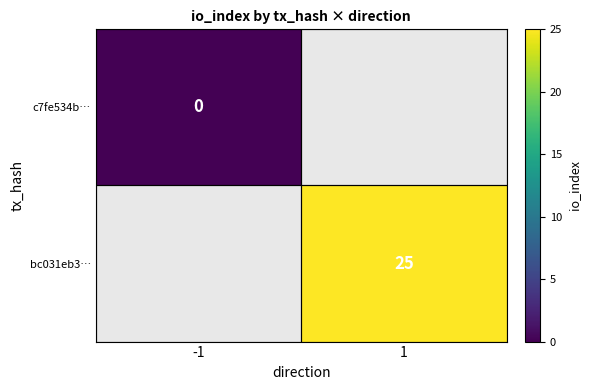

How many distinct data groups are displayed?

2